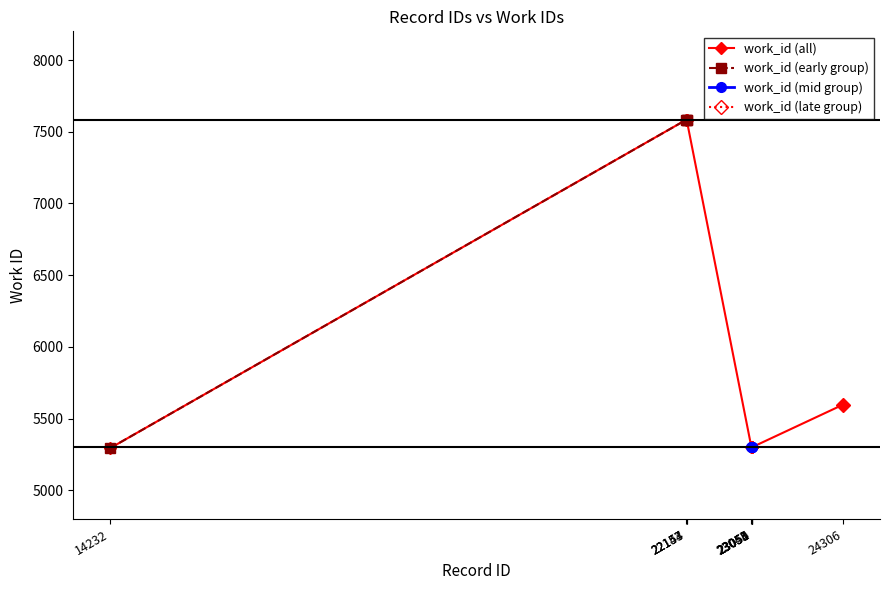

The value at 23055 is 1584. True or false?

False